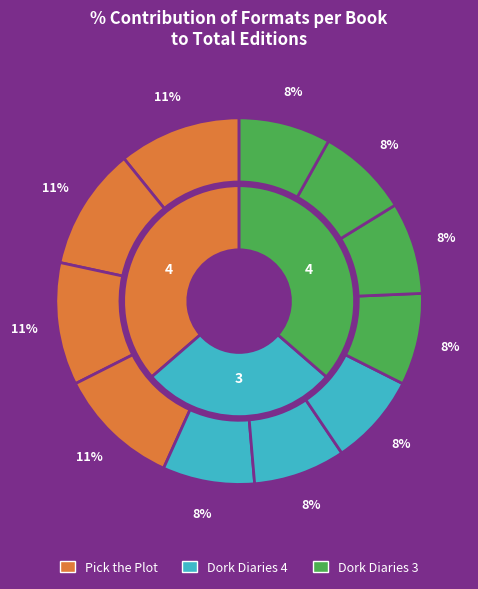

Which has a higher value, Dork Diaries 3 (Audio Download) or Pick the Plot (Hardcover)?

Pick the Plot (Hardcover)